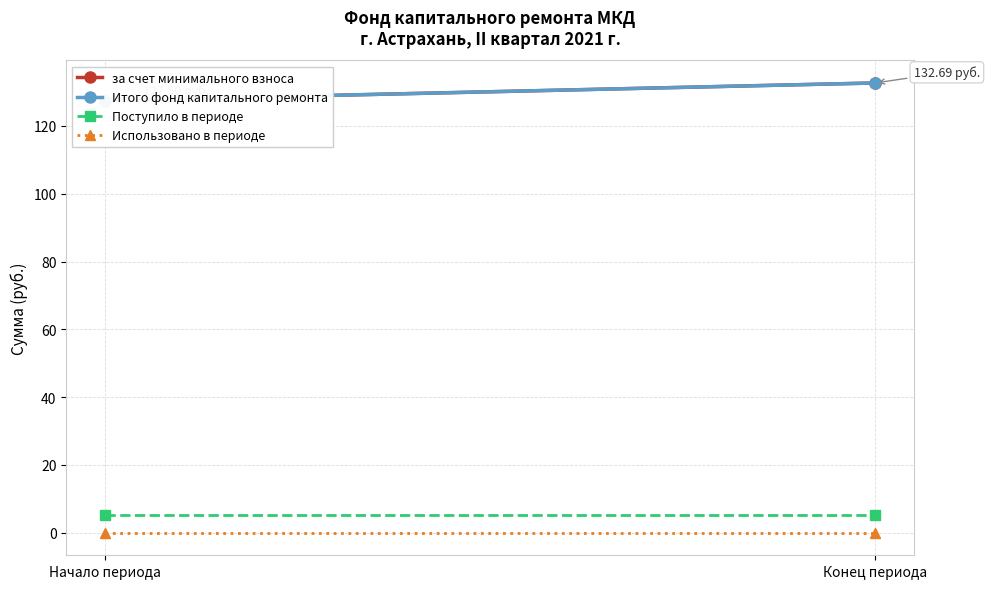

Where does the за счет минимального взноса series first go above 132?

Конец периода